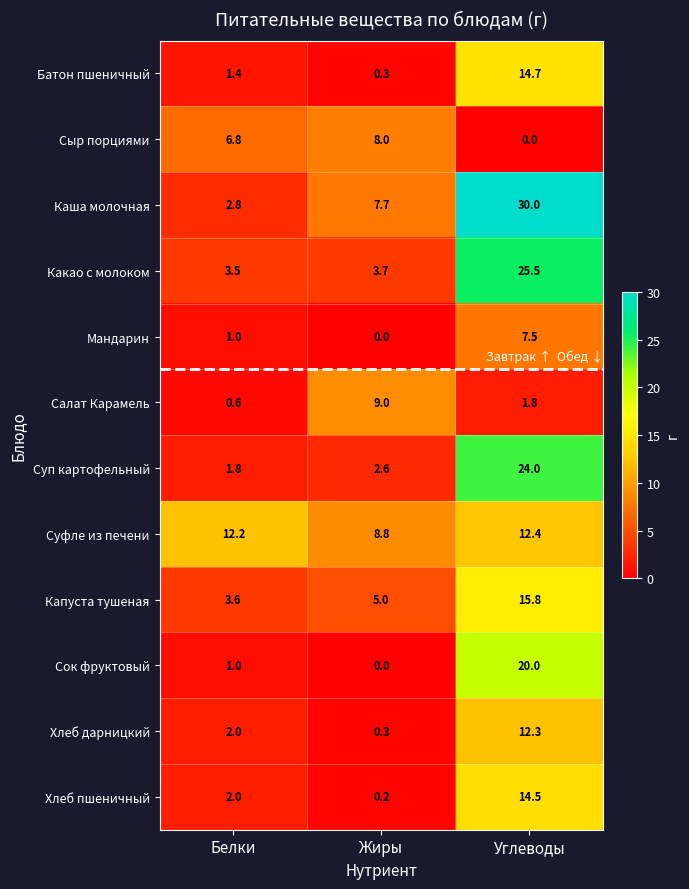

What is the greatest value displayed?

30.0